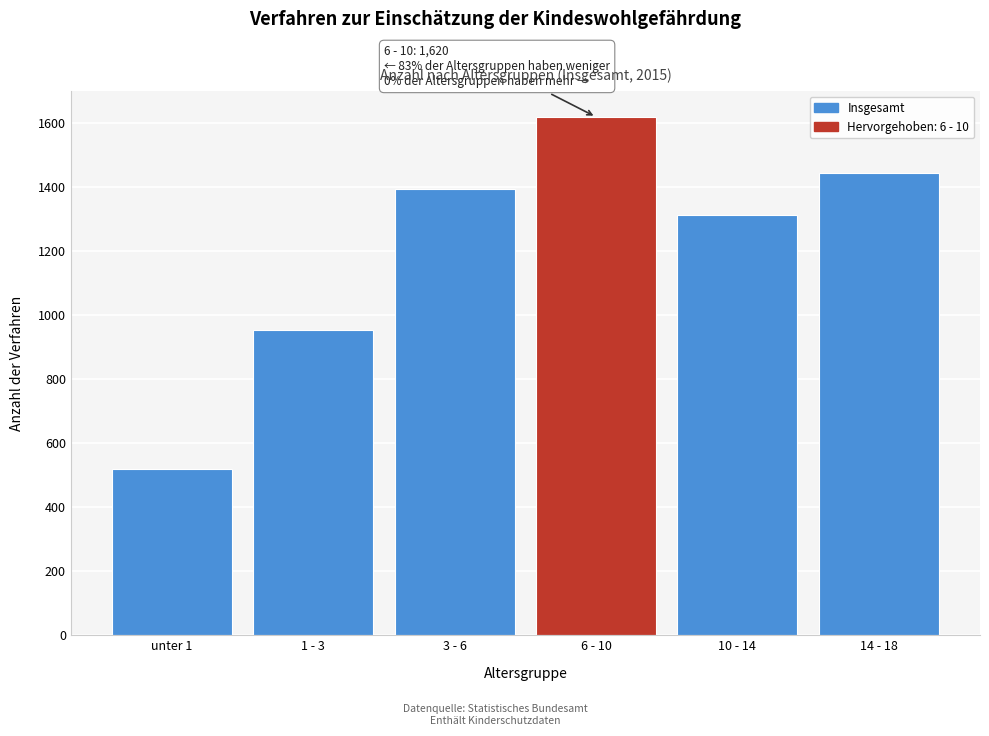

Reading right to left, transcribe all the data shown in this chart.

14 - 18=1444	10 - 14=1315	6 - 10=1620	3 - 6=1395	1 - 3=953	unter 1=521